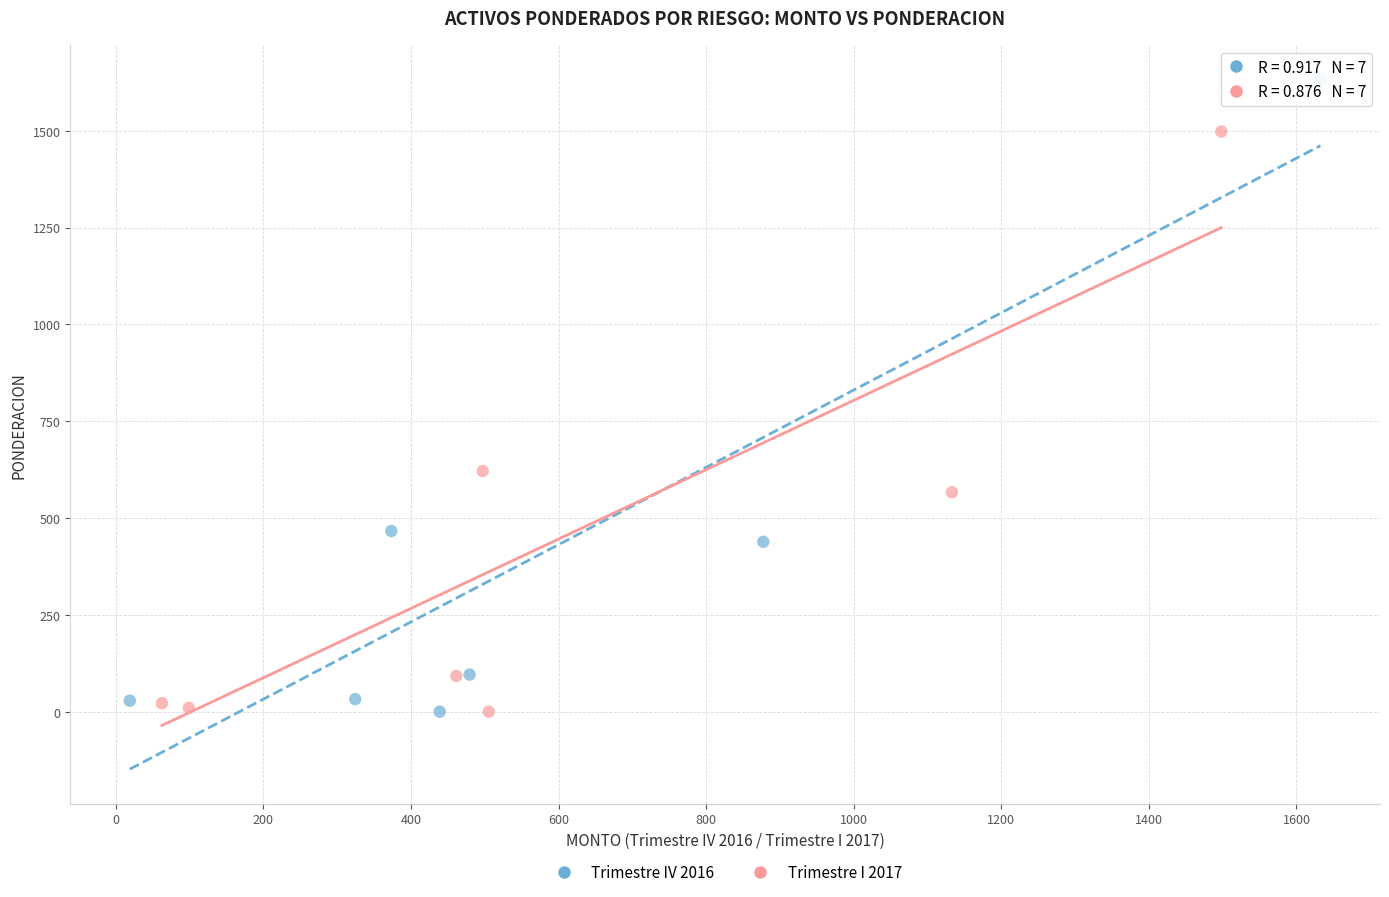

Which series has the widest spread of Y values?

Trimestre IV 2016